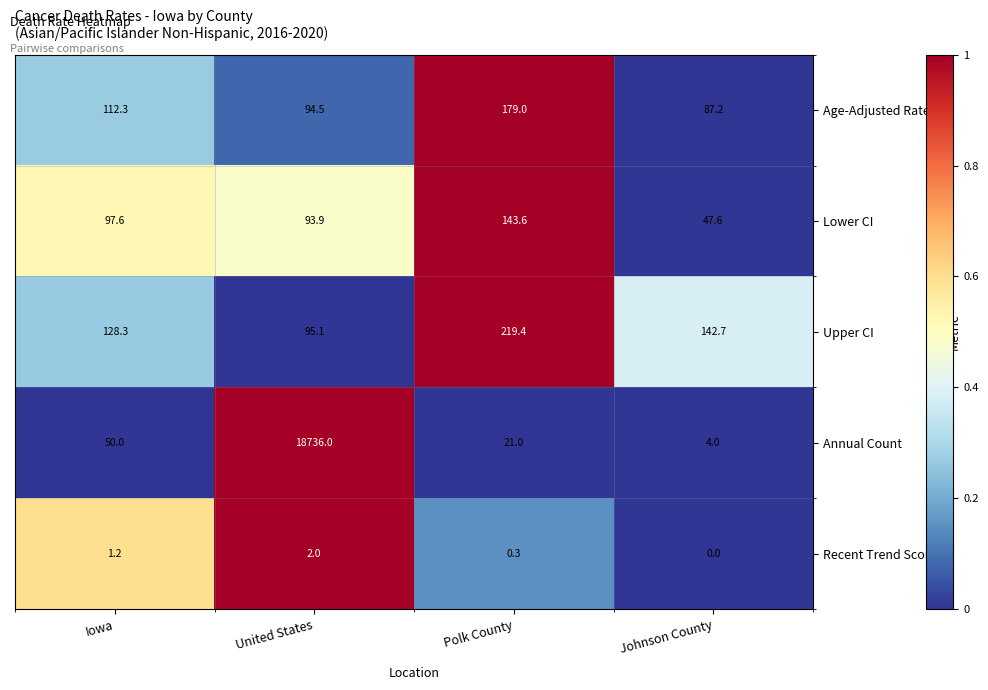

At Polk County, list the series in order from smallest to largest.

Recent Trend Score, Annual Count, Lower CI, Age-Adjusted Rate, Upper CI